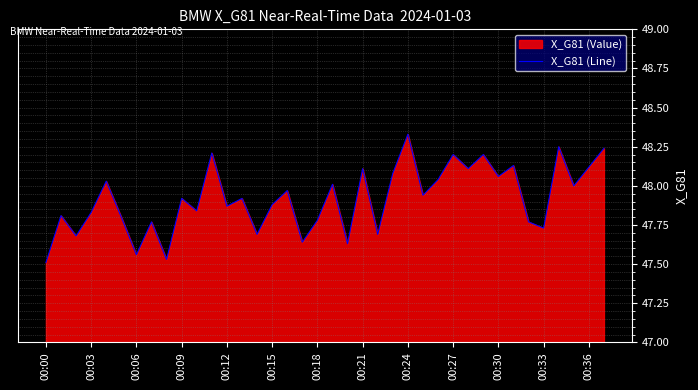

Between 00:24 and 00:00, which is larger?

00:24